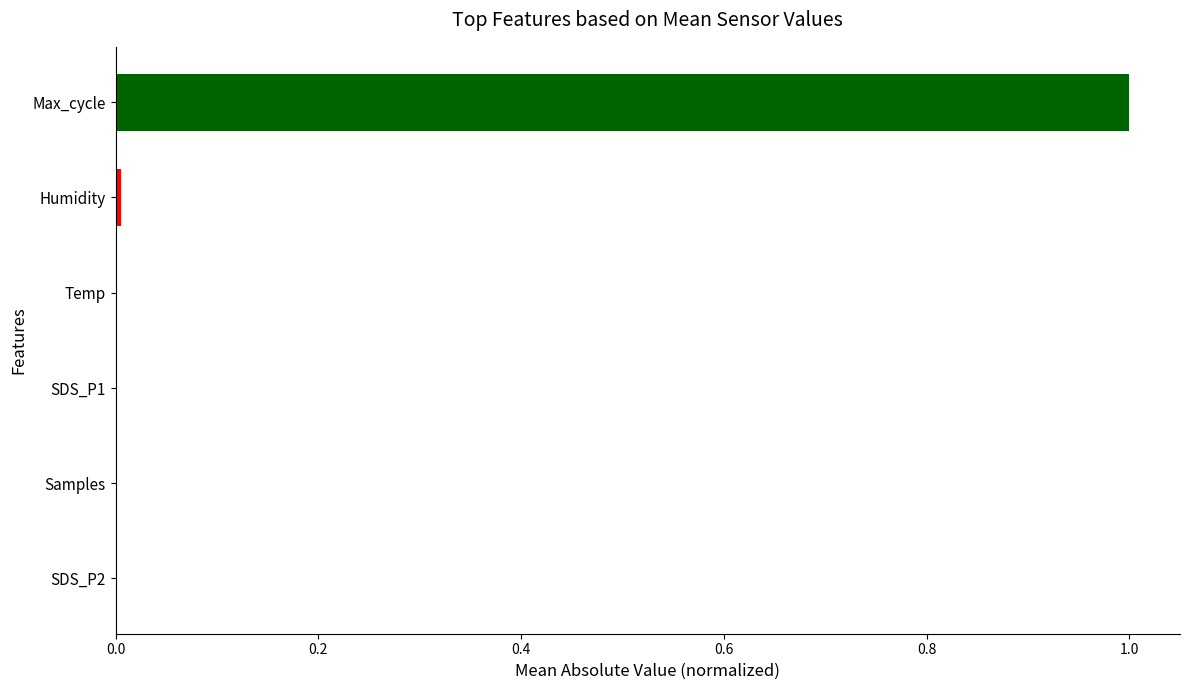

The value at Temp is 0.0. True or false?

True